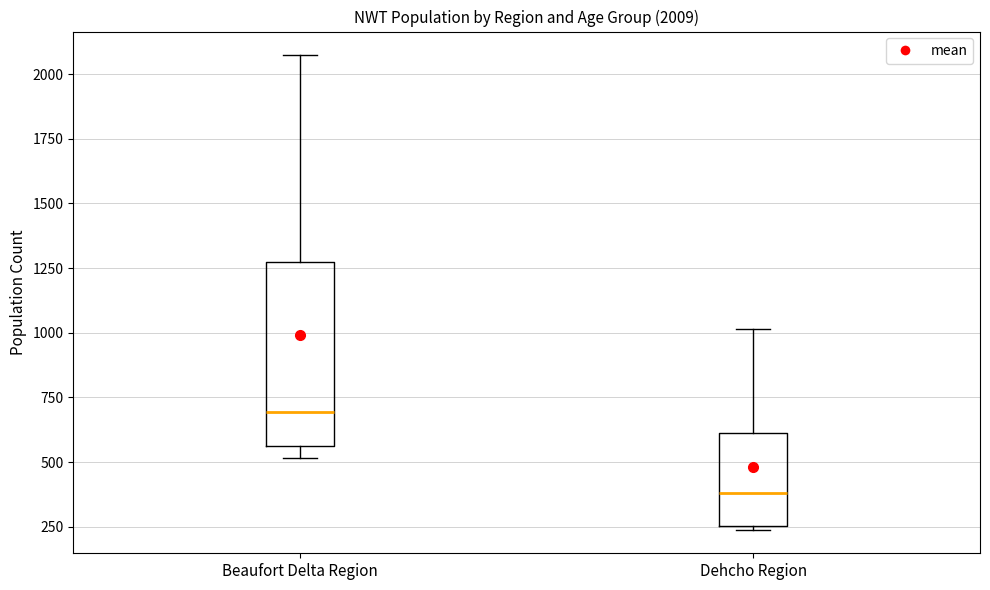

Which box has the highest median line?

Beaufort Delta Region